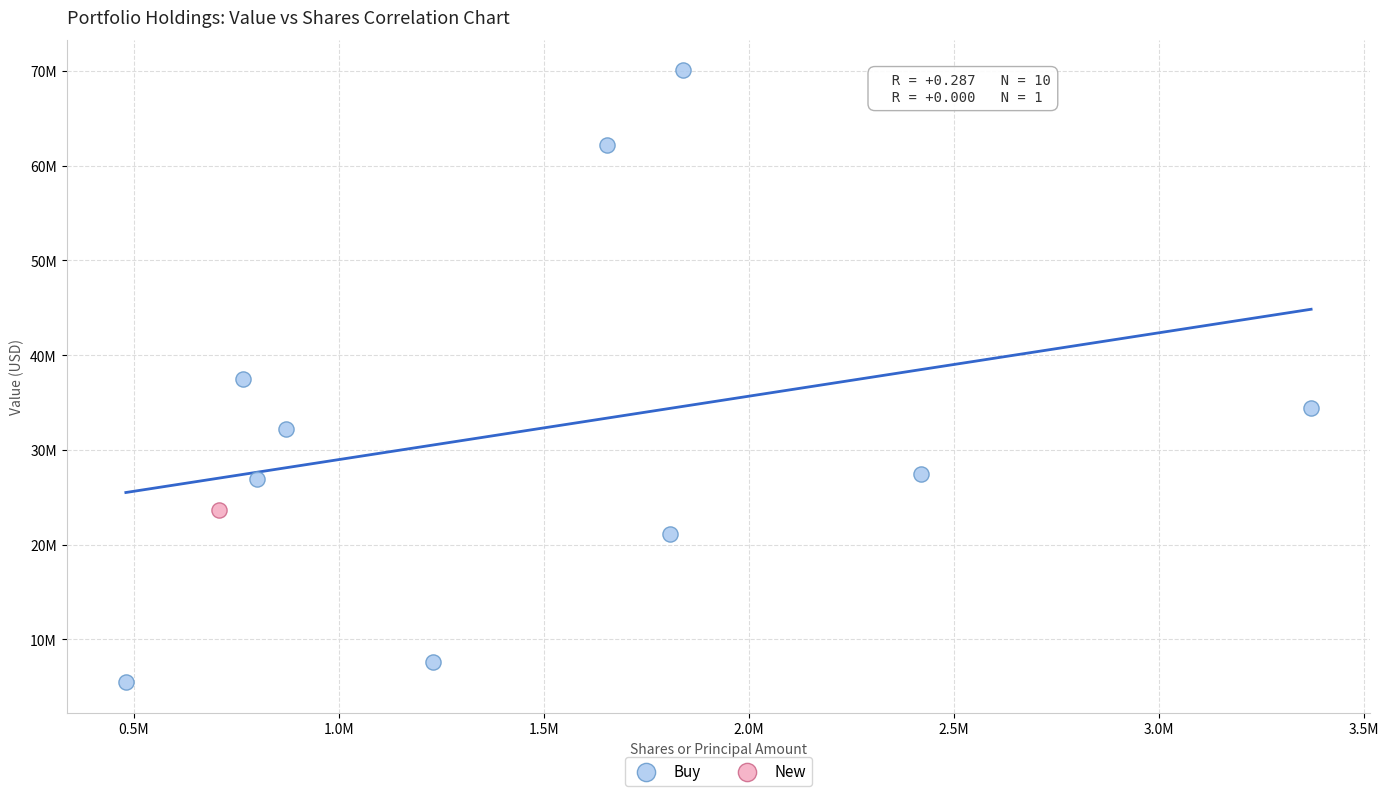

What are all the series names shown in the legend?

Buy, New